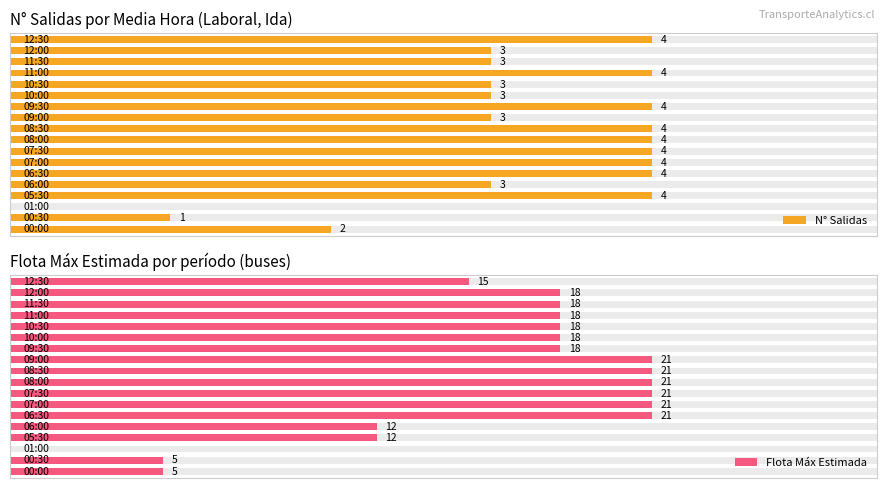

What is the maximum value shown in the chart?

21